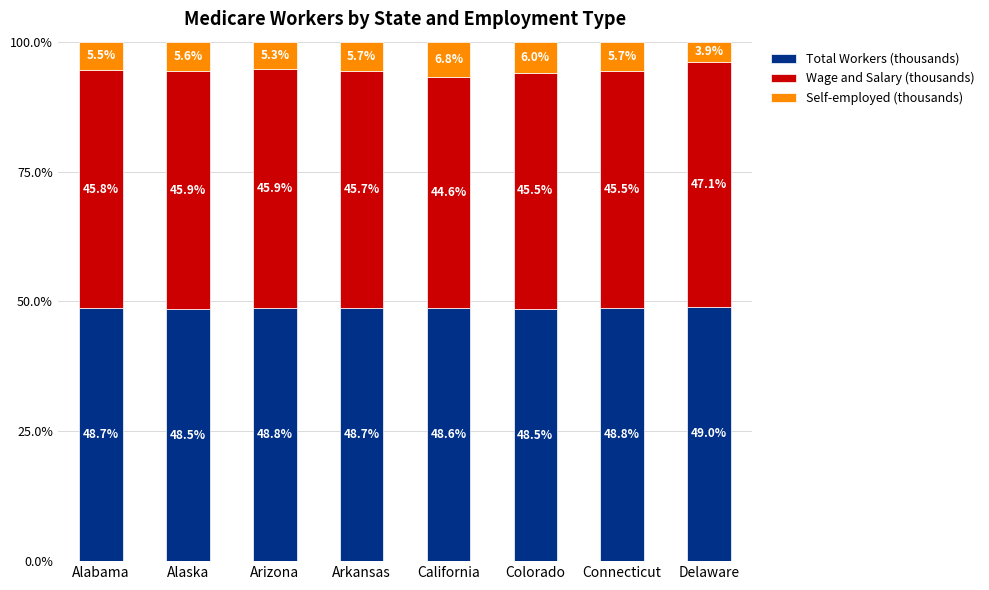

How many bars are there in total?

8